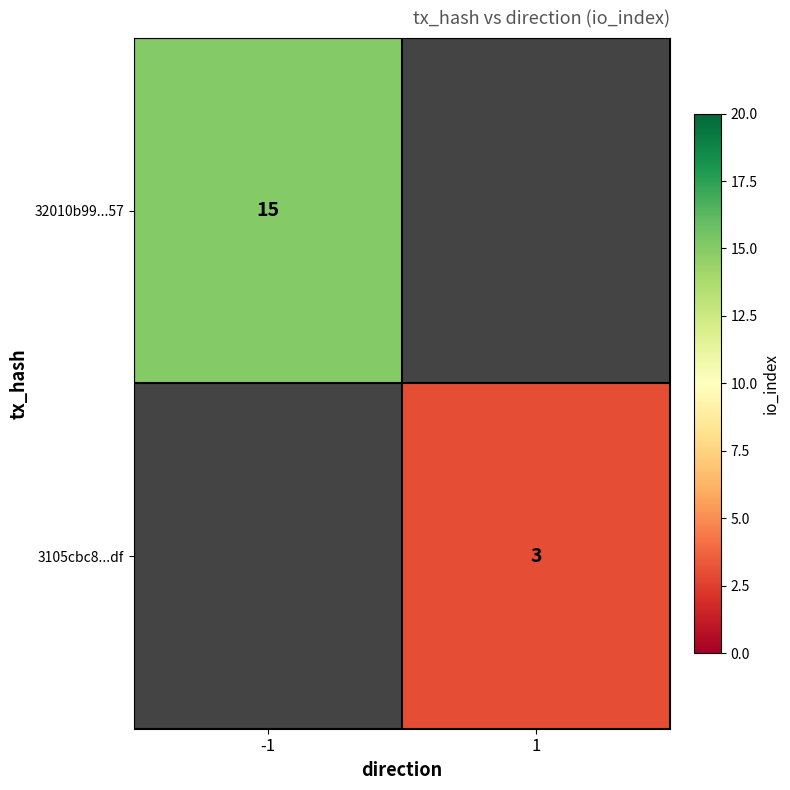

Count the number of data series in this chart.

2